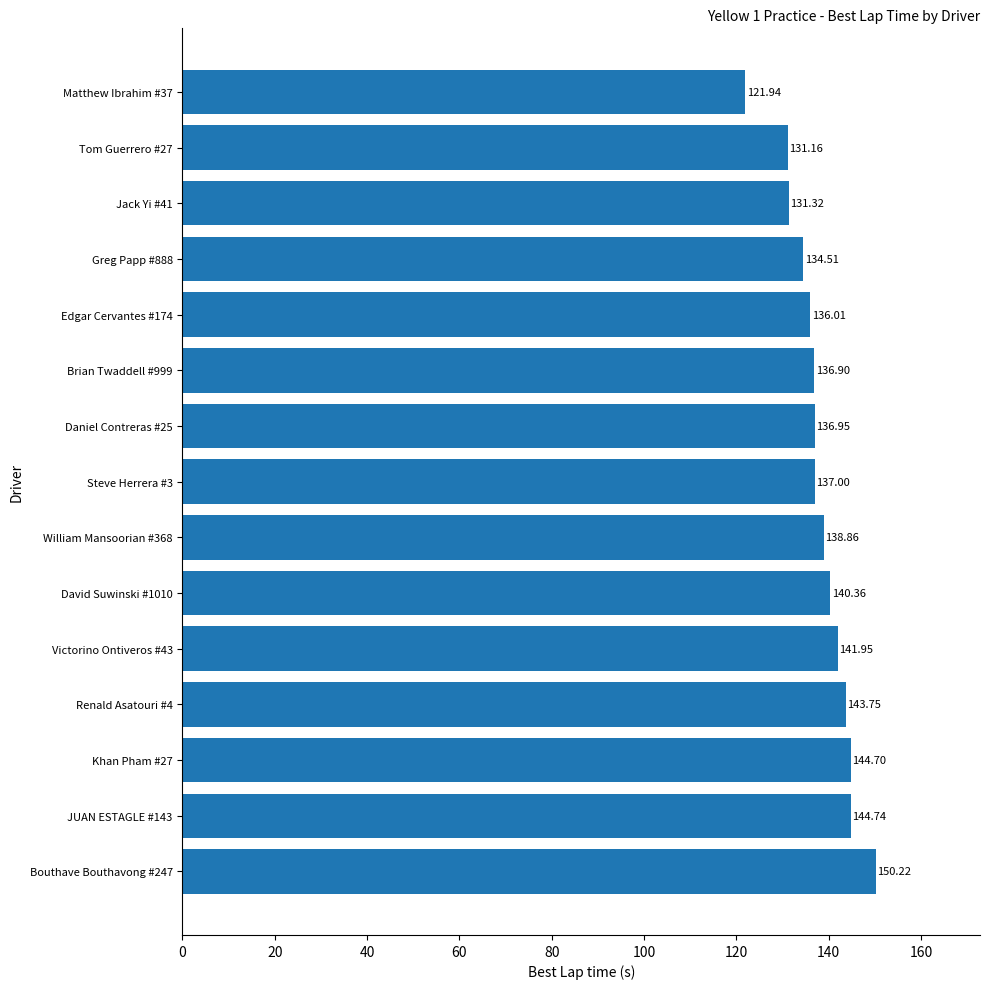

Approximately how many times larger is the value at Steve Herrera #3 compared to David Suwinski #1010?

1.0